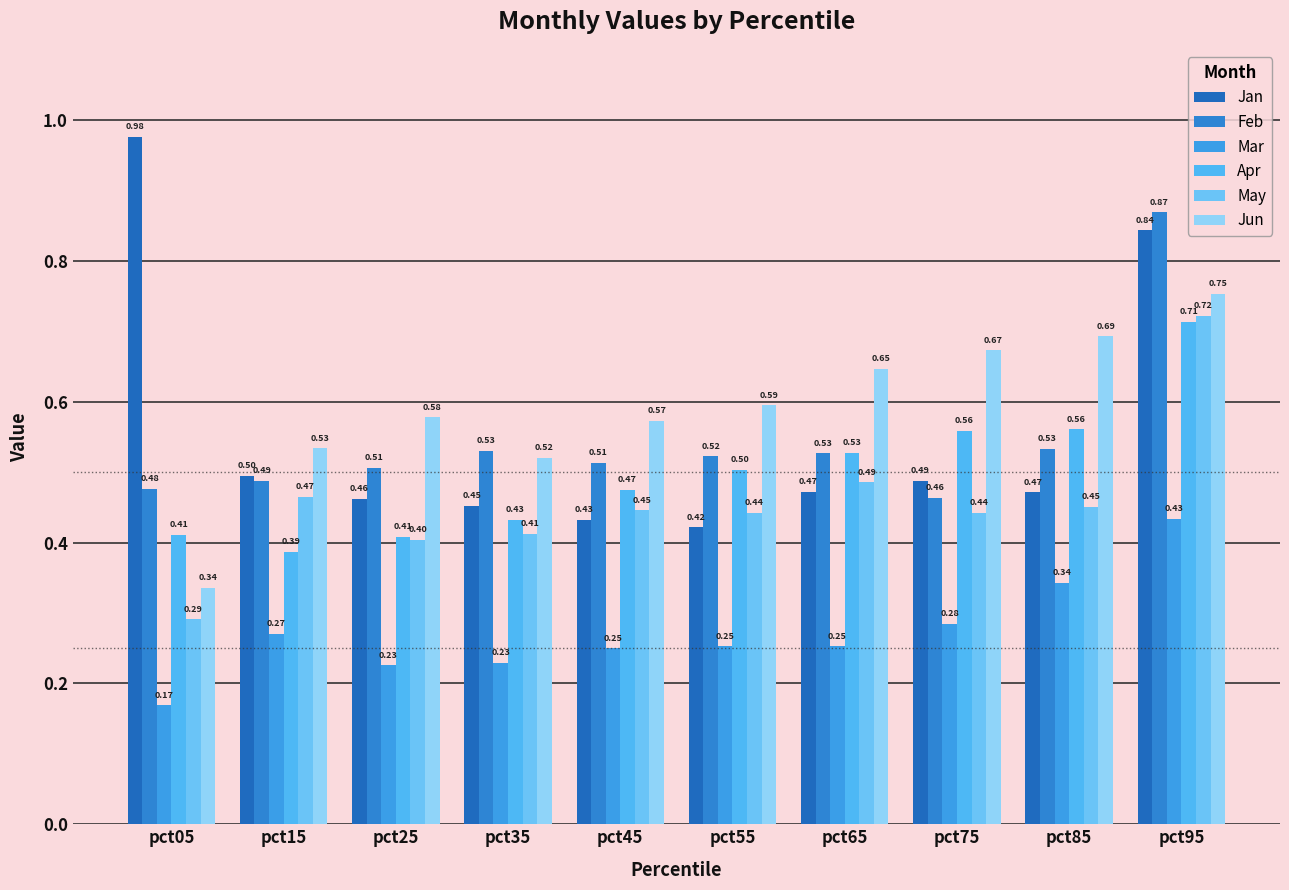

Reading left to right, what are all the values shown in this chart?

Jan: 1.0	0.5	0.5	0.5	0.4	0.4	0.5	0.5	0.5	0.8
Feb: 0.5	0.5	0.5	0.5	0.5	0.5	0.5	0.5	0.5	0.9
Mar: 0.2	0.3	0.2	0.2	0.3	0.3	0.3	0.3	0.3	0.4
Apr: 0.4	0.4	0.4	0.4	0.5	0.5	0.5	0.6	0.6	0.7
May: 0.3	0.5	0.4	0.4	0.4	0.4	0.5	0.4	0.5	0.7
Jun: 0.3	0.5	0.6	0.5	0.6	0.6	0.6	0.7	0.7	0.8